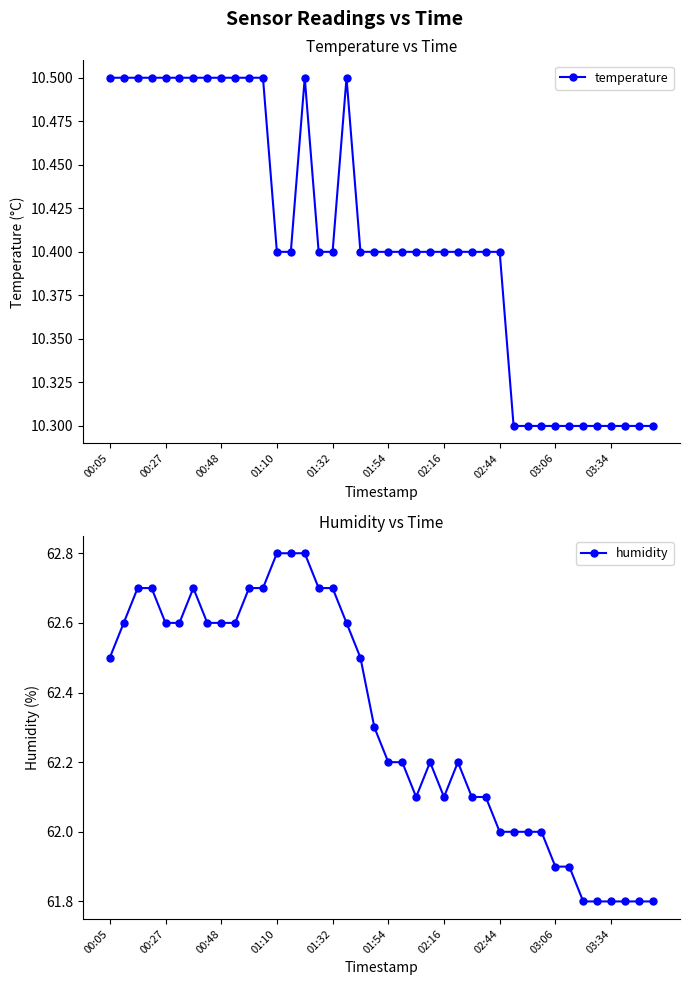

Rank the series by their maximum value, from highest to lowest.

humidity, temperature